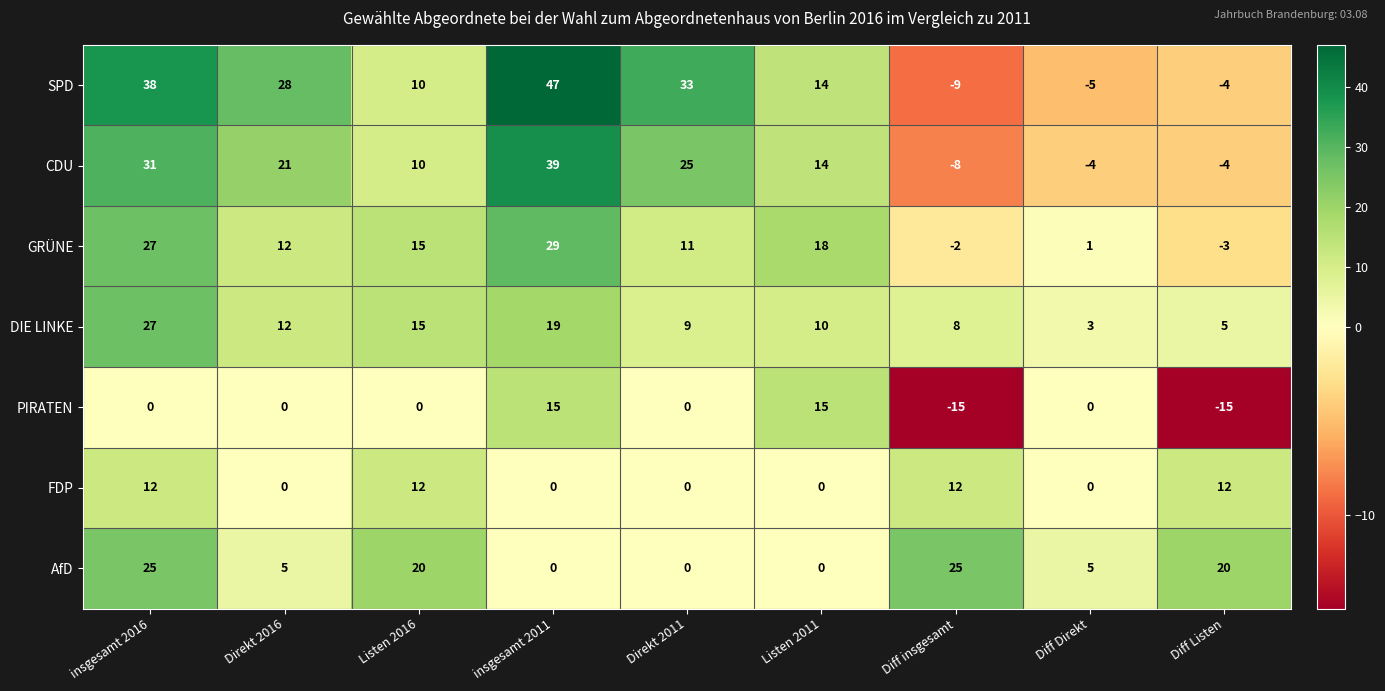

The value of CDU at insgesamt 2011 is 13. True or false?

False